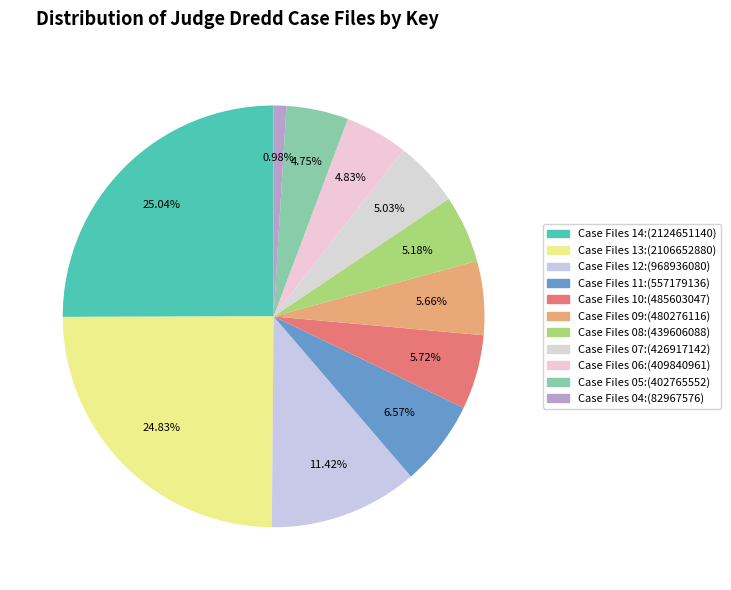

What percentage is the Case Files 13 slice, to the nearest percent?

25%